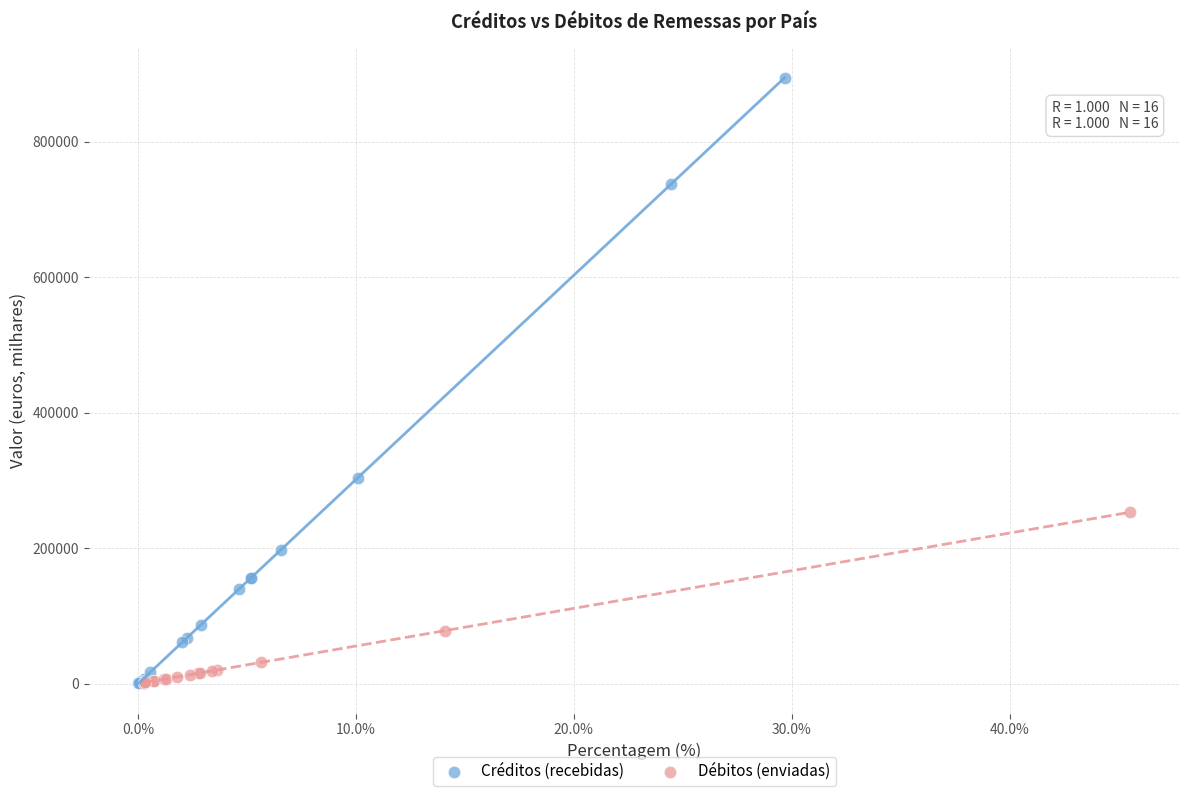

Which series contains the highest Y value?

Créditos (recebidas)